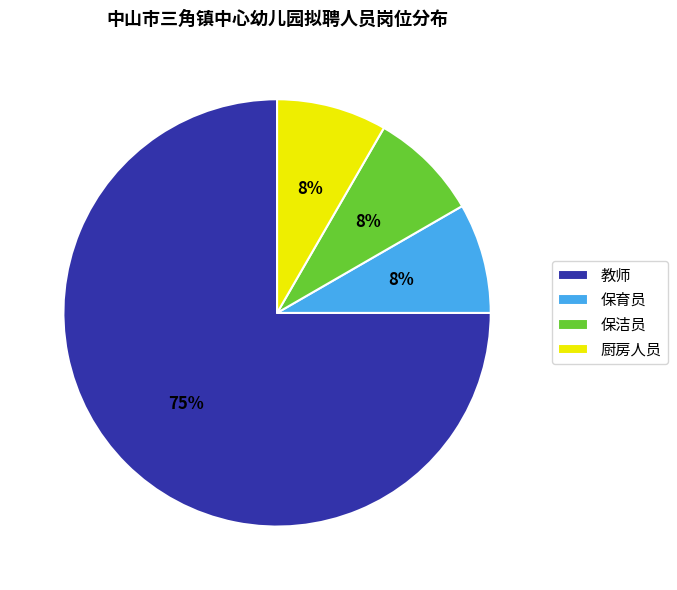

The 厨房人员 slice represents 1% of the pie. True or false?

False